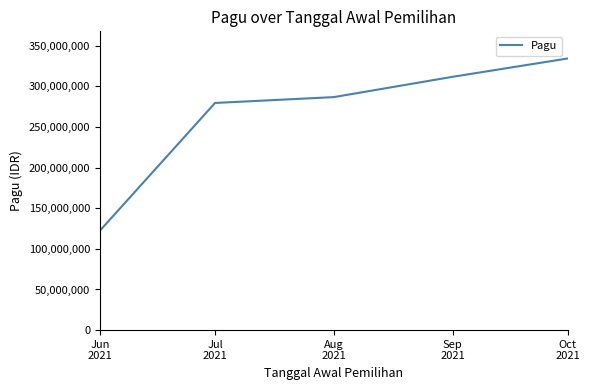

The value at Oct
2021 is 537080714. True or false?

False